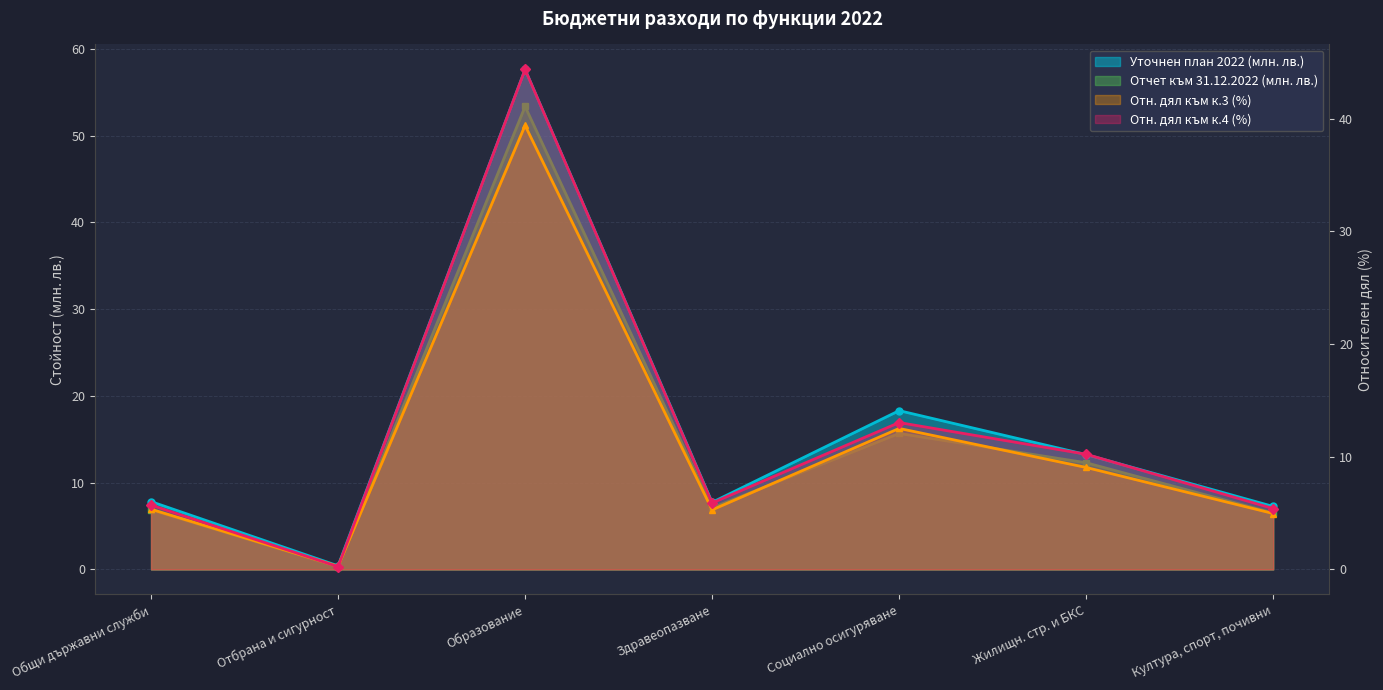

At which category is the sum across all series the highest?

Образование